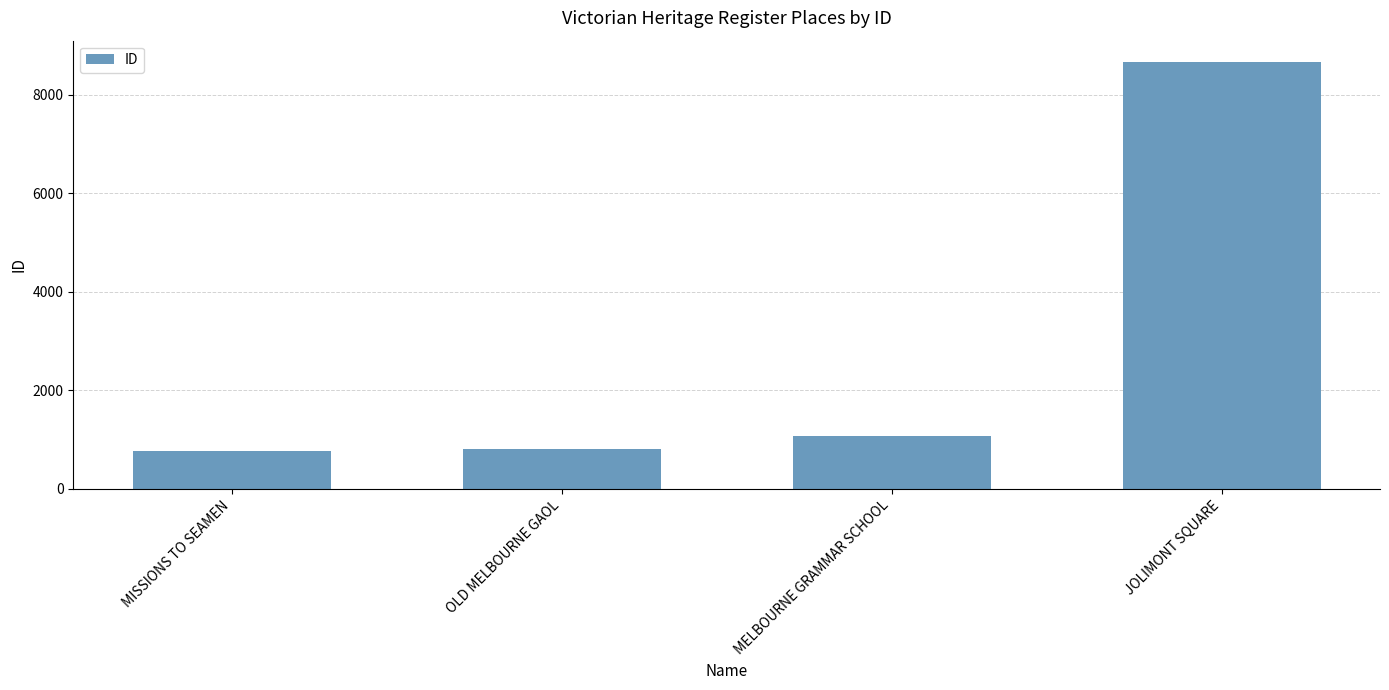

What is the smallest value displayed?

756